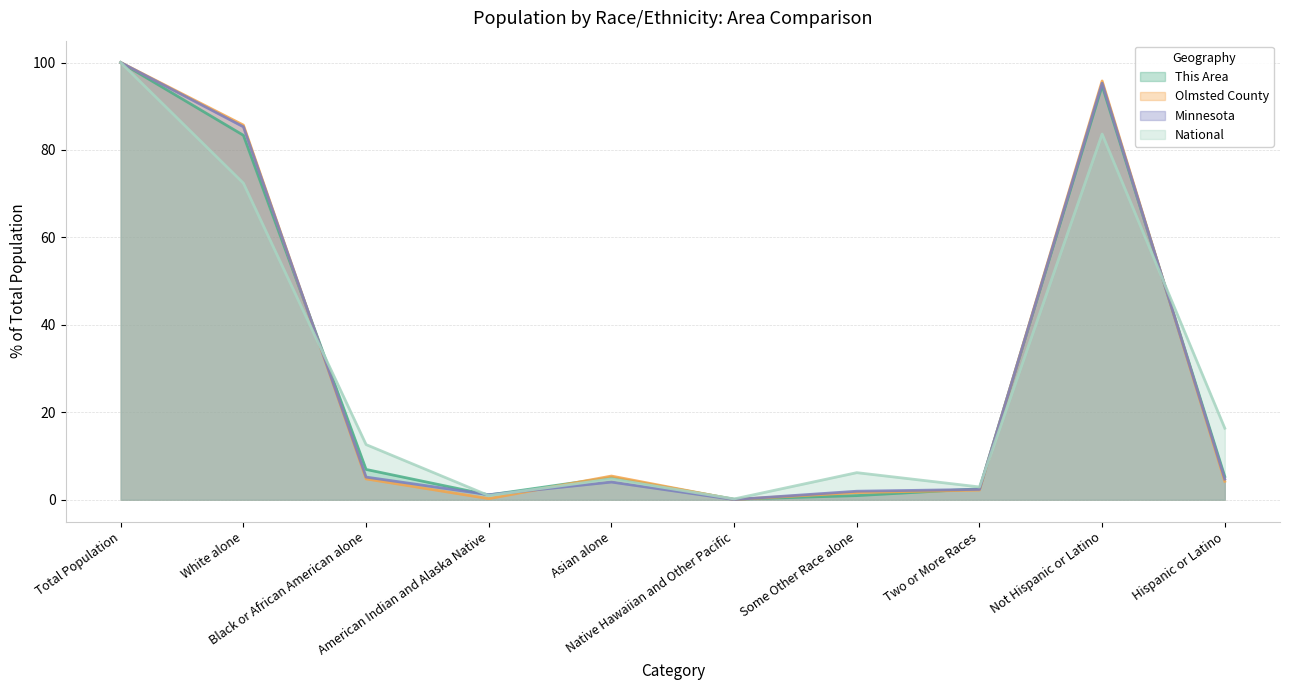

How many lines are shown in the chart?

4